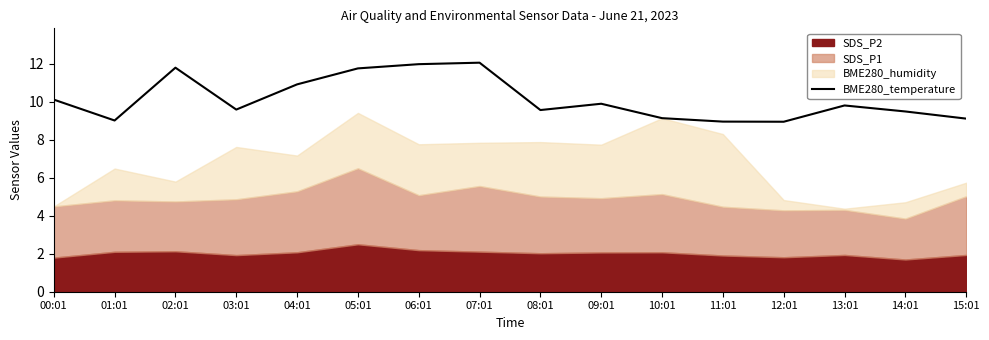

True or false: the data shows 6.6 at 09:01.

False